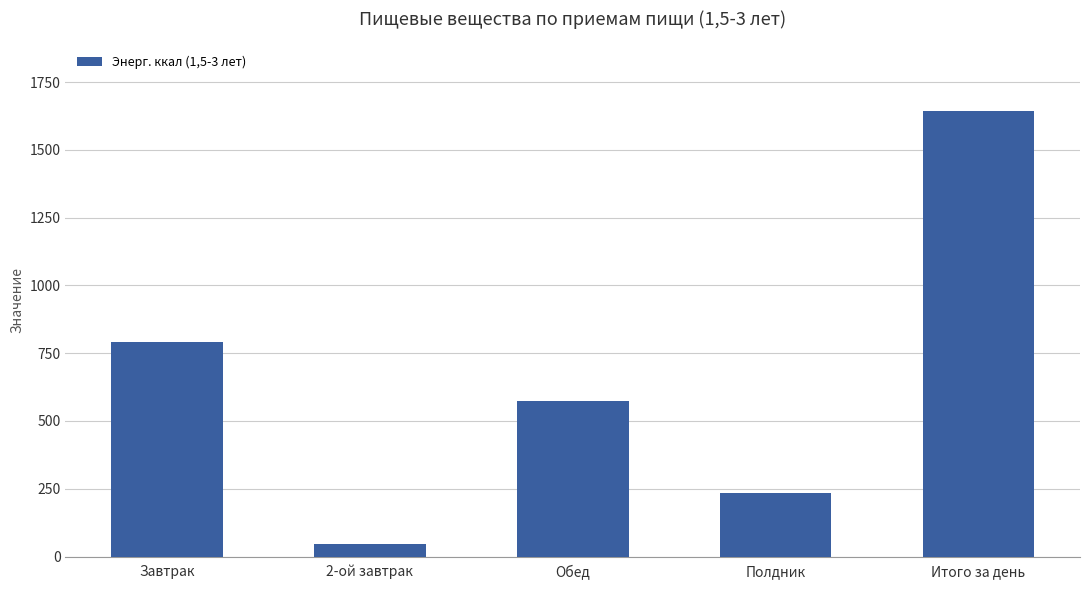

Which category has the lowest value across all series?

2-ой завтрак